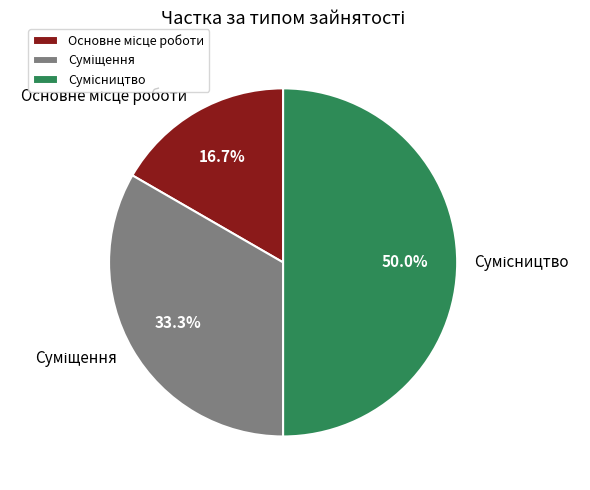

Which has a higher value, Сумісництво or Основне місце роботи?

Сумісництво